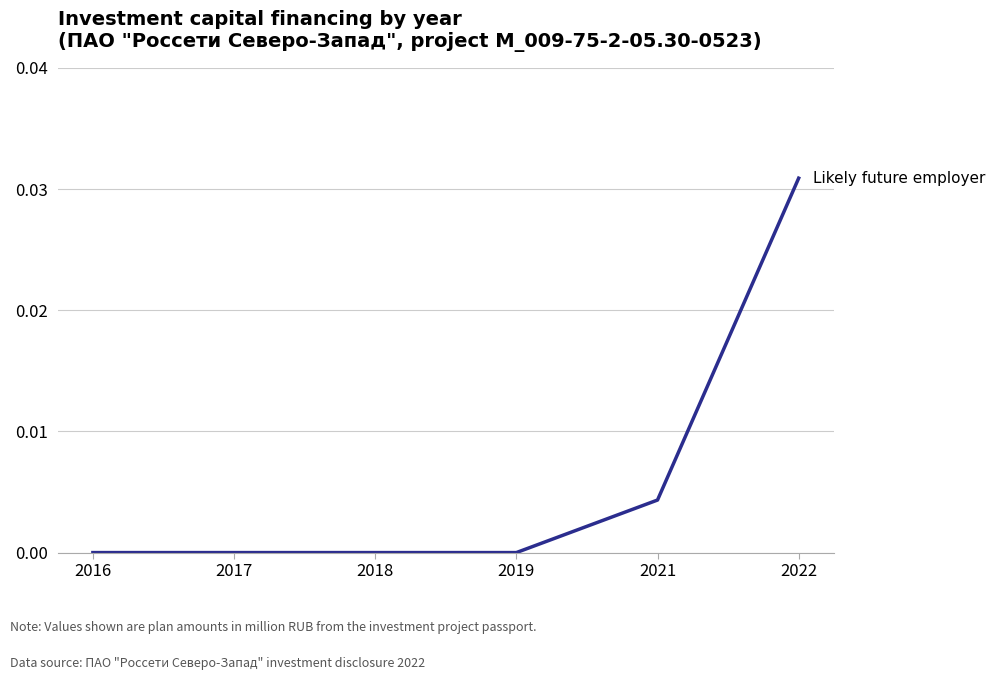

The value at 2018 is 0.0. True or false?

True